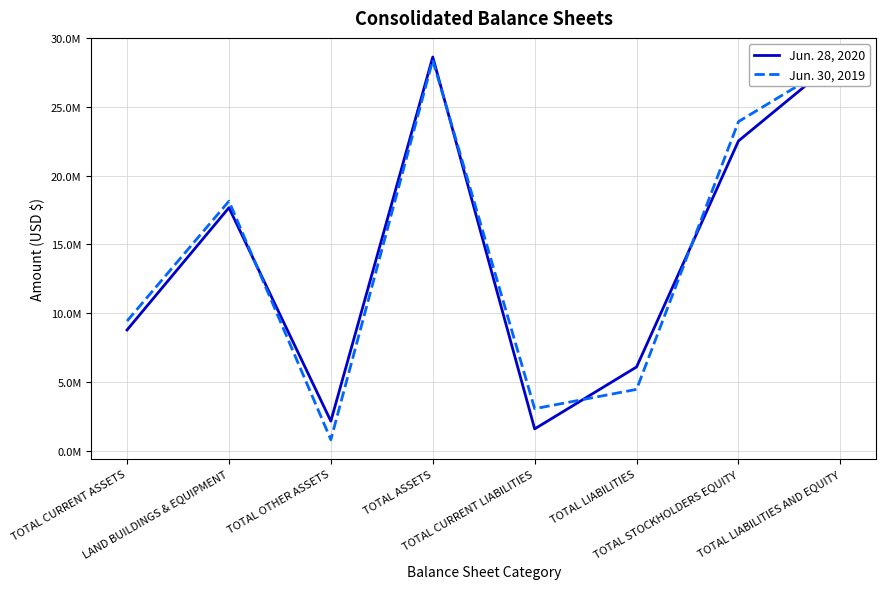

Rank the series by their average value, from lowest to highest.

Jun. 28, 2020, Jun. 30, 2019